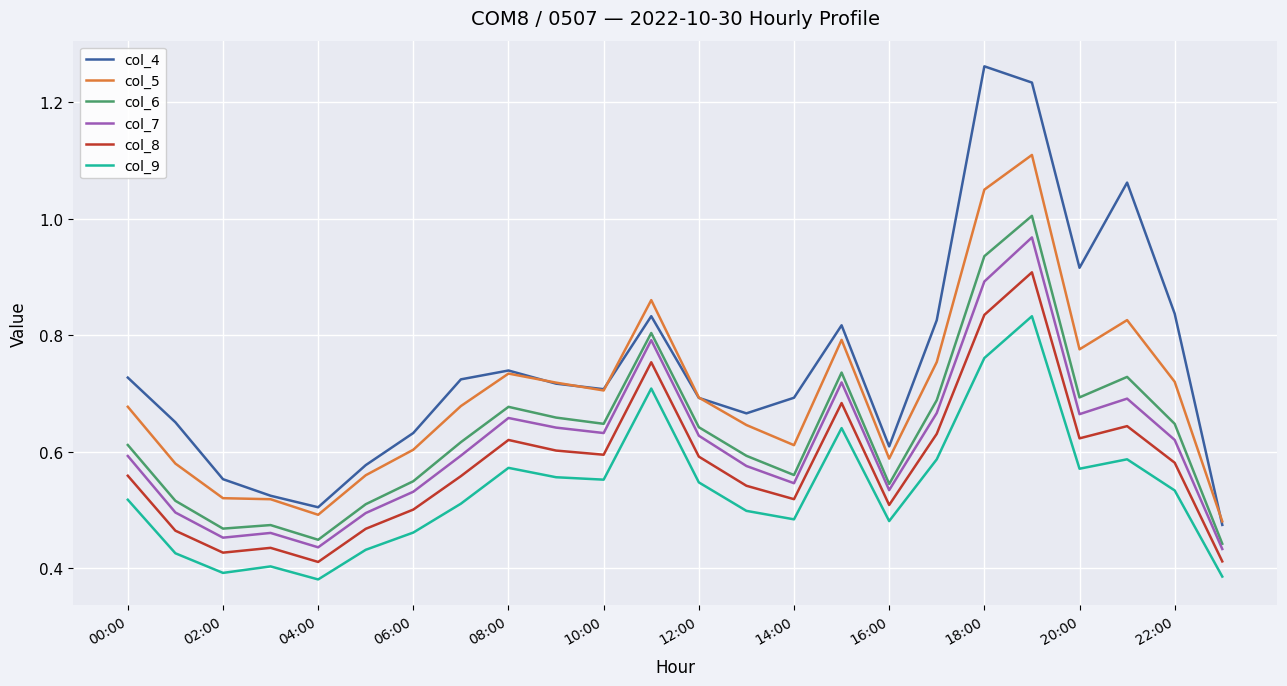

Which series has the largest total across all categories?

col_4